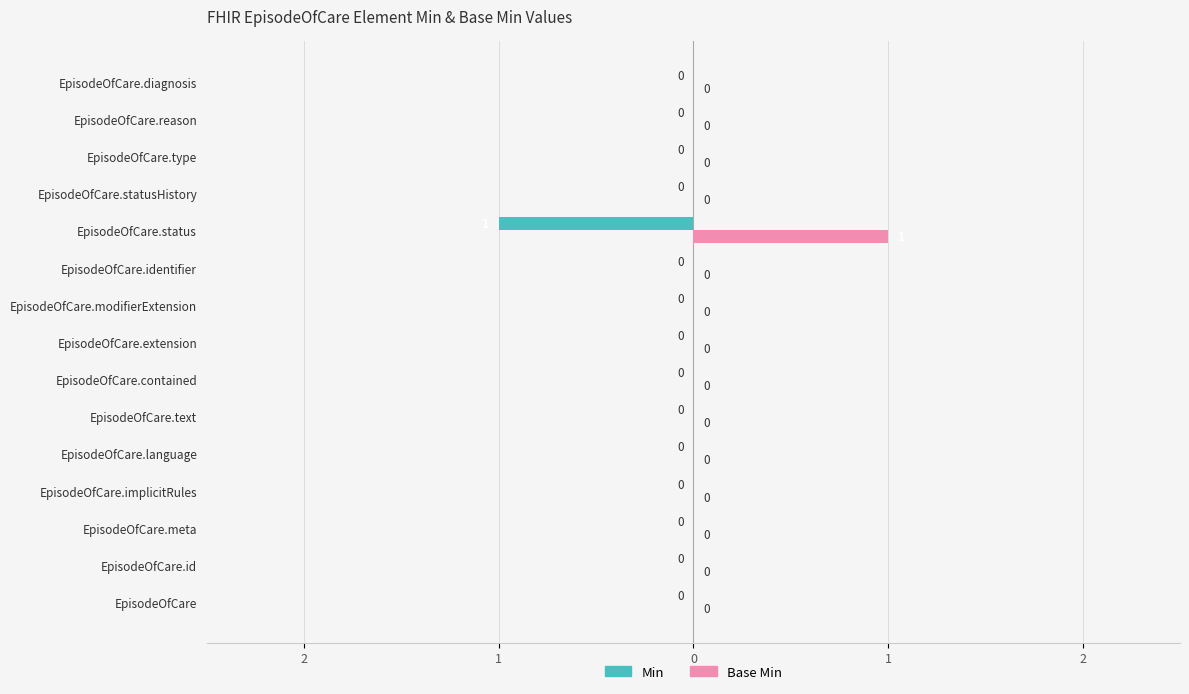

What are all the series names shown in the legend?

Min, Base Min